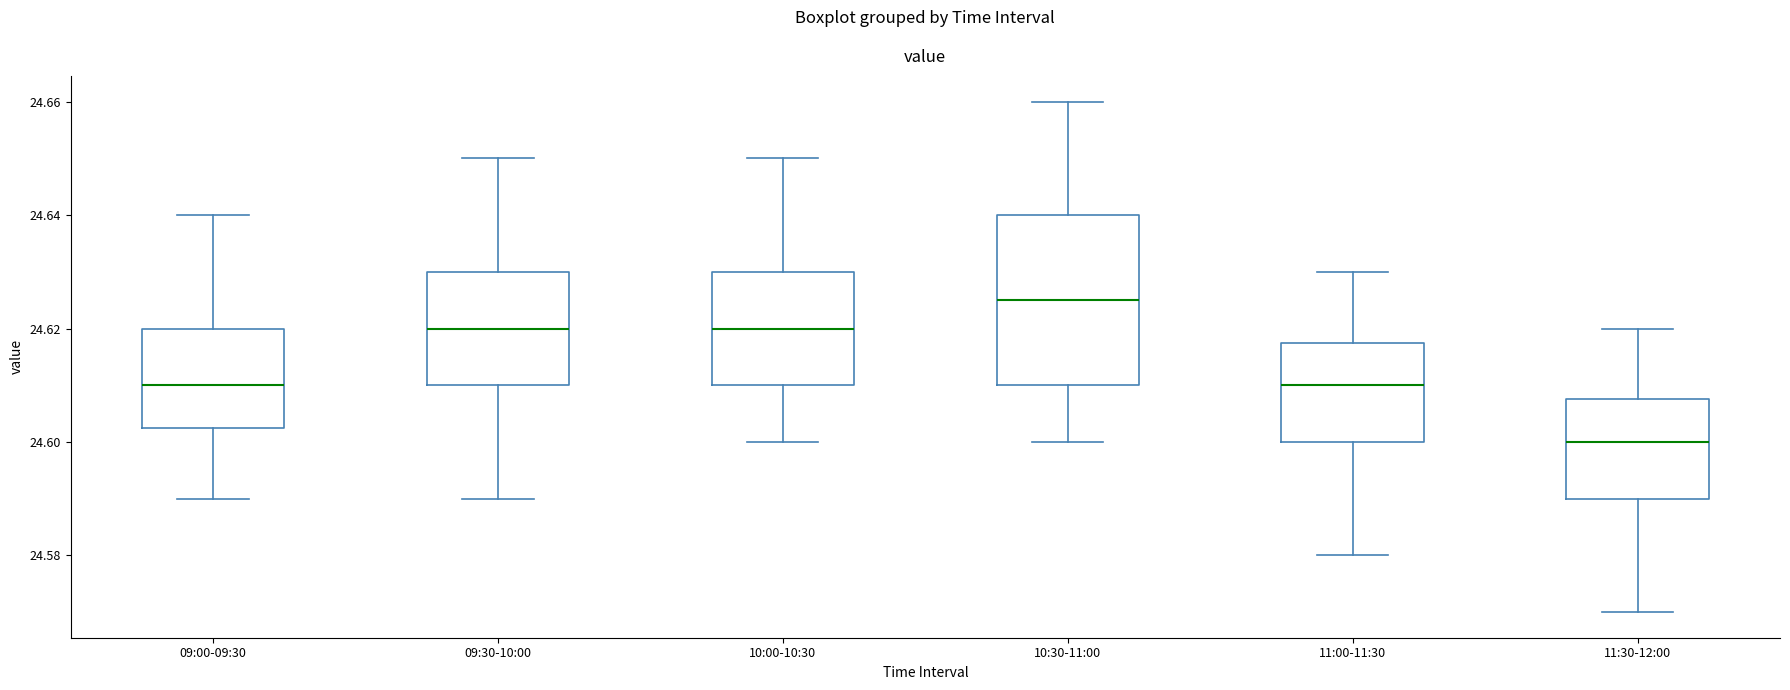

Which box is the tallest, from its lower edge to its upper edge?

10:30-11:00